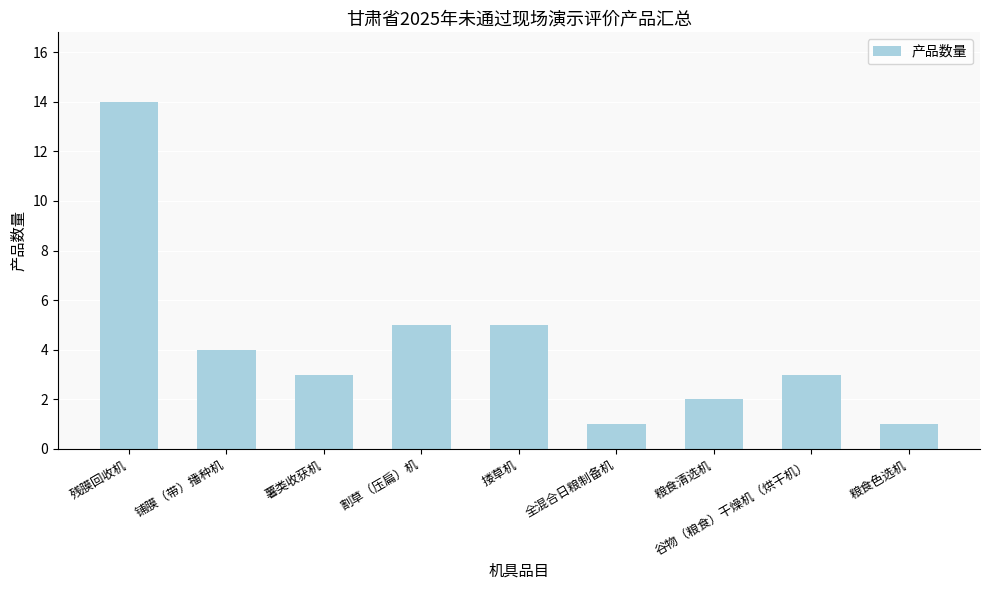

True or false: the data shows 6 at 铺膜（带）播种机.

False